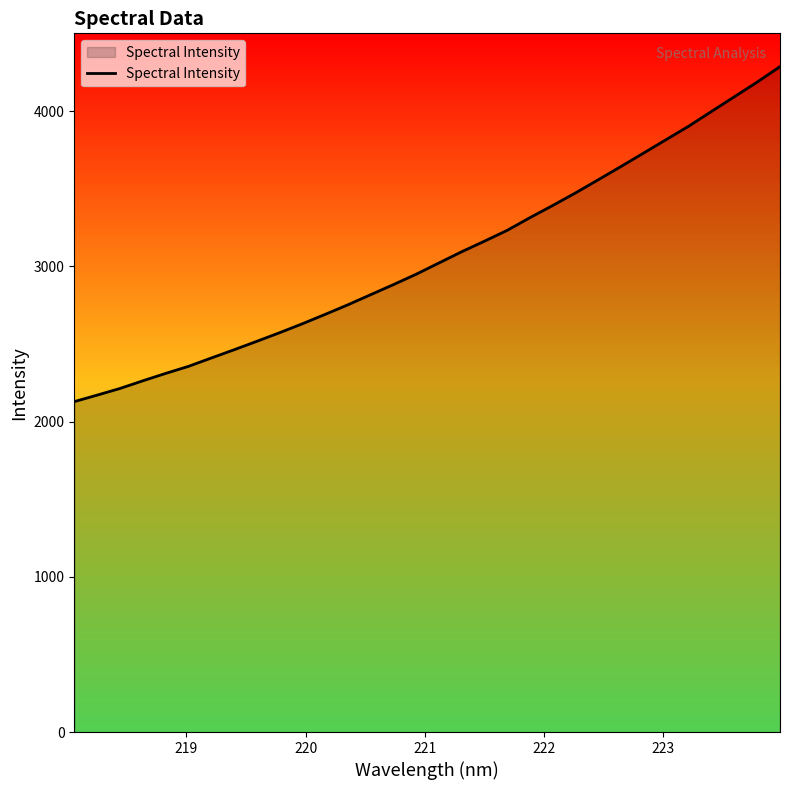

What is the minimum value shown in the chart?

2128.3